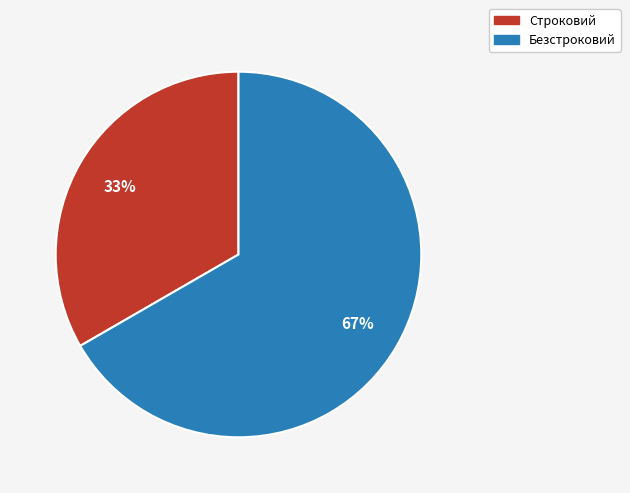

Count the number of slices in the pie.

2